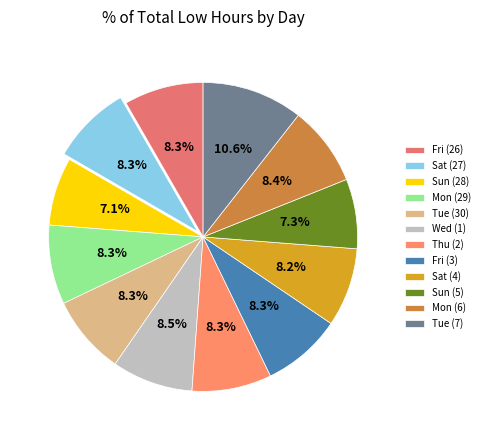

To the nearest percent, what portion does Sun (28) represent?

7%